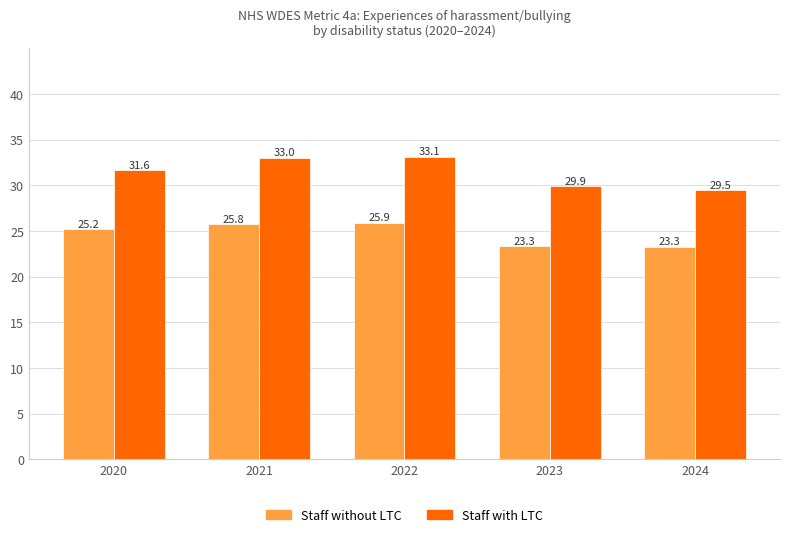

How many bars are there in each group?

2